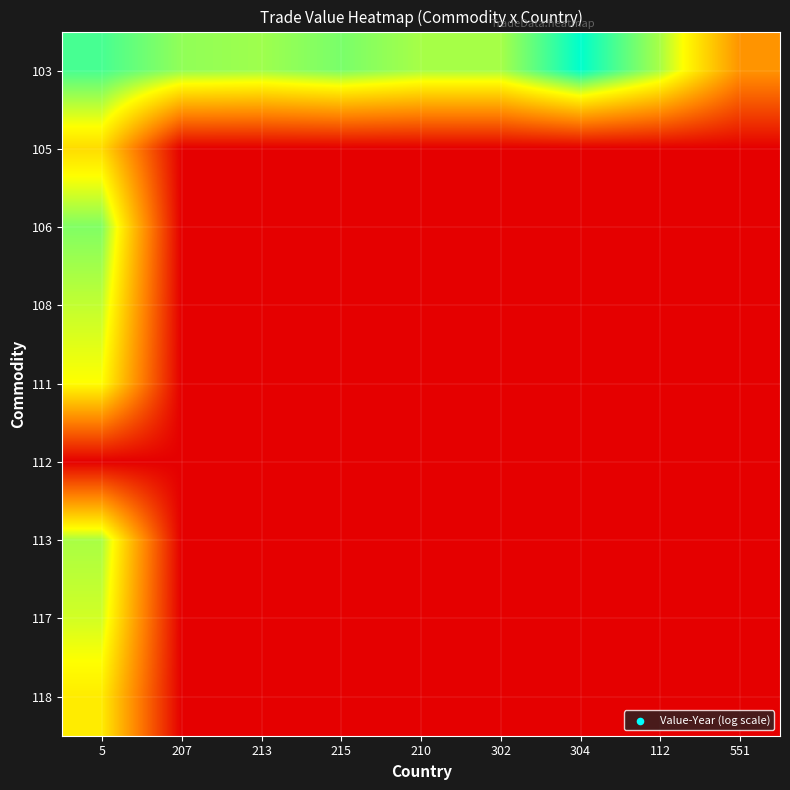

Rank the series by their maximum value, from highest to lowest.

103, 106, 113, 108, 117, 111, 118, 105, 112